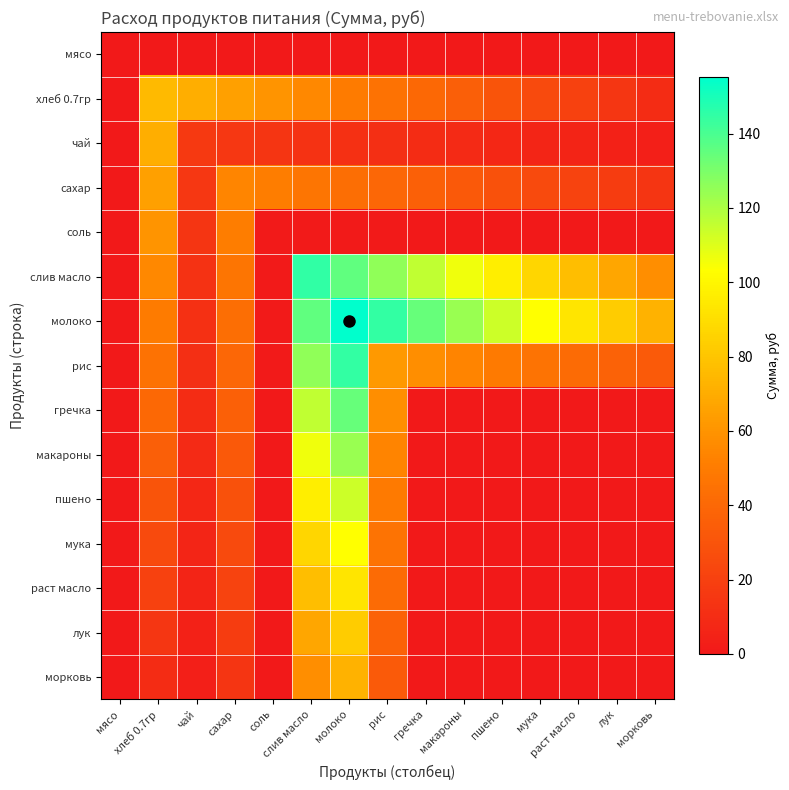

Which series has the largest range (max minus min)?

молоко